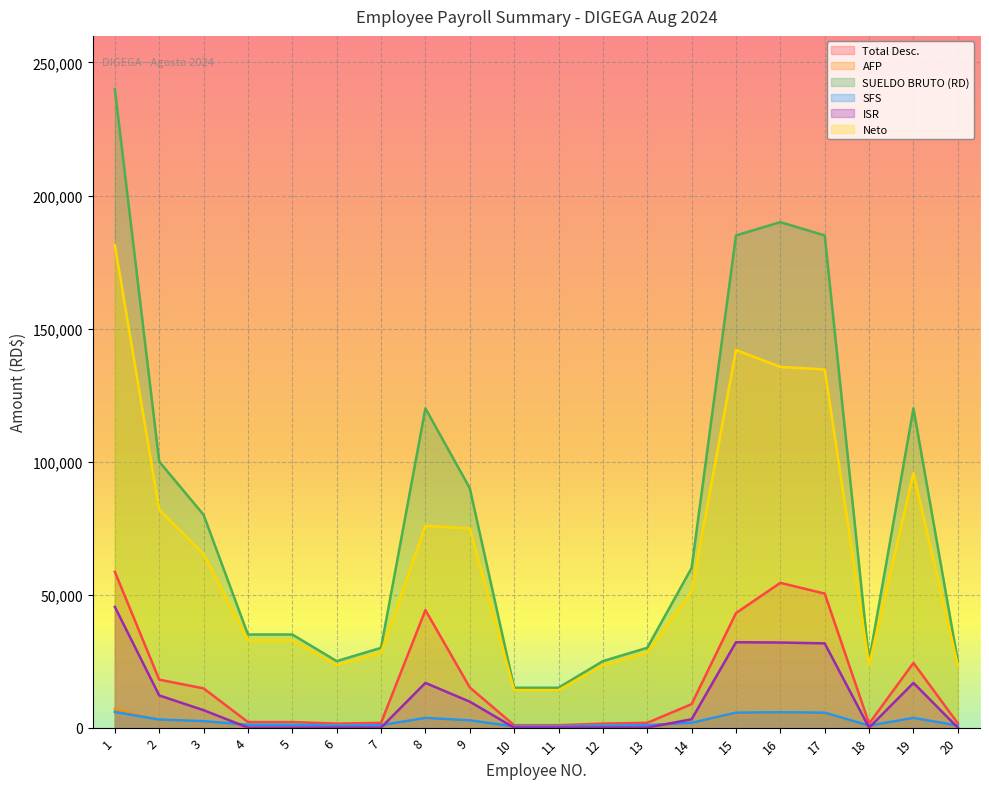

Reading left to right, extract all data points from this chart.

Total Desc.: 58586.2	18040.4	14748.0	2093.5	2093.5	1502.5	1798.0	44174.8	15097.1	911.5	911.5	1502.5	1798.0	8830.0	43058.0	54421.8	50377.0	1502.5	24326.9	1602.5
AFP: 6888.0	2870.0	2296.0	1004.5	1004.5	717.5	861.0	3444.0	2583.0	430.5	430.5	717.5	861.0	1722.0	5309.5	5453.0	5309.5	717.5	3444.0	717.5
SUELDO BRUTO (RD): 240000.0	100000.0	80000.0	35000.0	35000.0	25000.0	30000.0	120000.0	90000.0	15000.0	15000.0	25000.0	30000.0	60000.0	185000.0	190000.0	185000.0	25000.0	120000.0	25000.0
SFS: 5883.2	3040.0	2432.0	1064.0	1064.0	760.0	912.0	3648.0	2736.0	456.0	456.0	760.0	912.0	1824.0	5624.0	5776.0	5624.0	760.0	3648.0	760.0
ISR: 45390.1	12105.4	6564.1	0.0	0.0	0.0	0.0	16809.9	9753.1	0.0	0.0	0.0	0.0	3143.6	32099.5	31989.0	31670.6	0.0	16809.9	0.0
Neto: 181413.8	81959.6	65252.0	32906.5	32906.5	23497.5	28202.0	75825.2	74902.9	14088.5	14088.5	23497.5	28202.0	51170.0	141942.0	135578.2	134623.0	23497.5	95673.1	23397.5